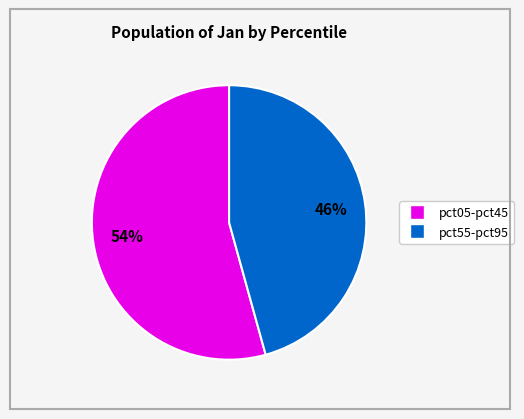

To the nearest percent, what is the average slice percentage?

50%